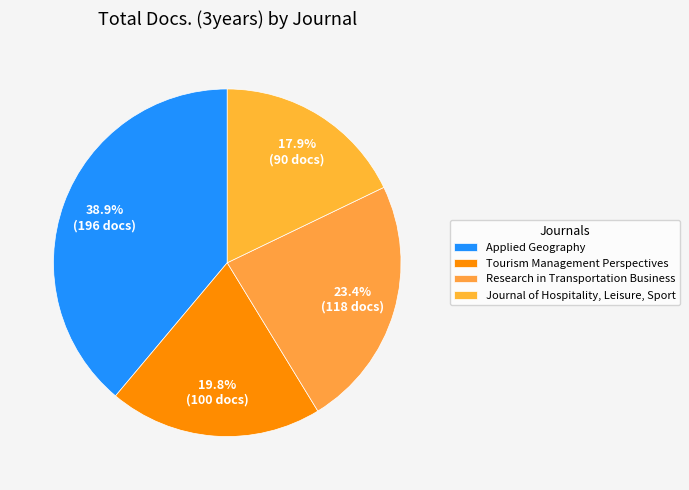

Which has a higher value, Journal of Hospitality, Leisure, Sport or Research in Transportation Business?

Research in Transportation Business